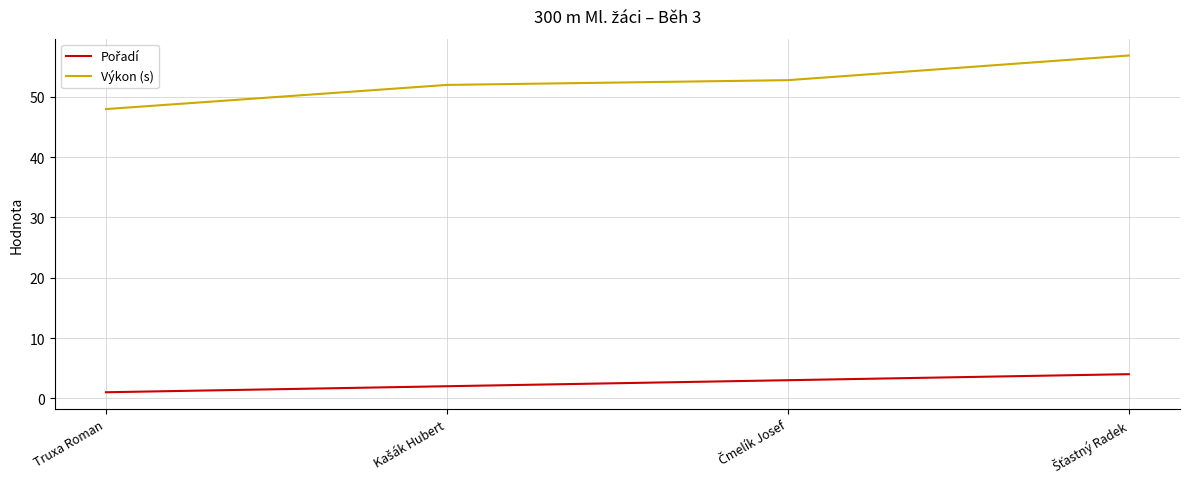

What is the lowest value of the Výkon (s) series?

48.0